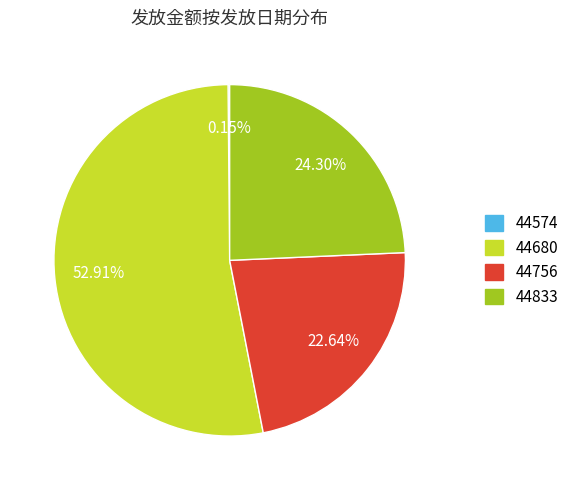

To the nearest percent, what is the combined percentage of 44833 and 44680?

77%